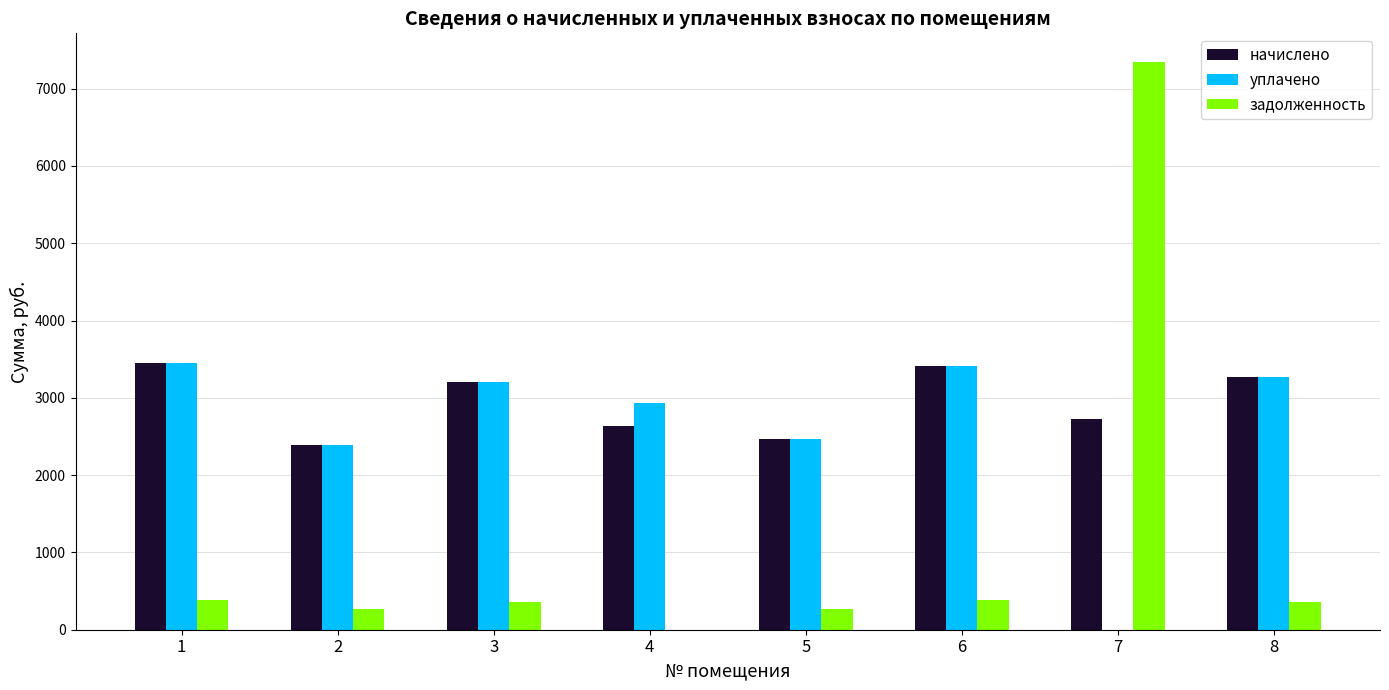

What is the total value across all series at 4?

5571.8